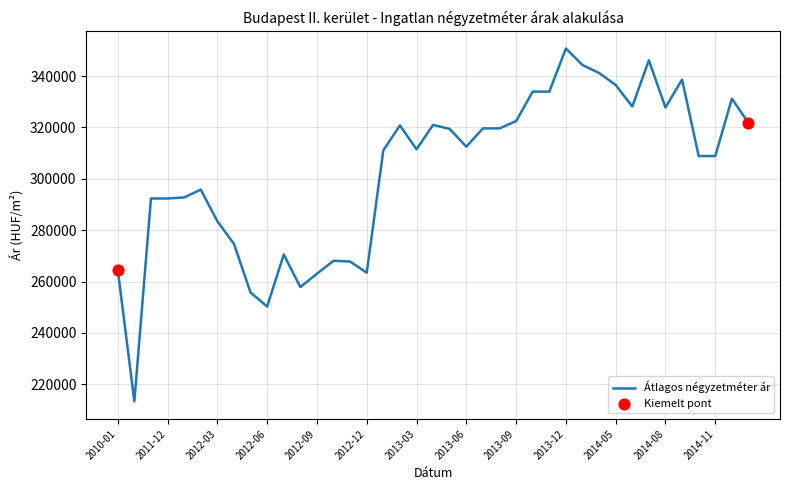

What is the difference between the maximum and minimum values?

137375